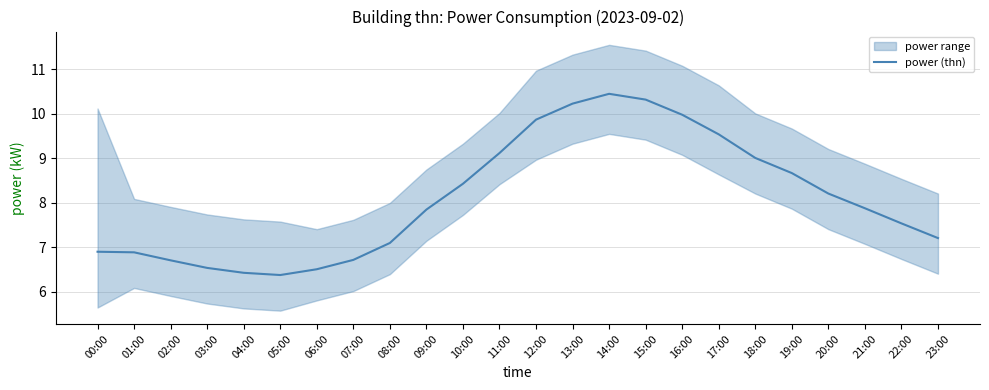

Does the chart have visible grid lines?

Yes